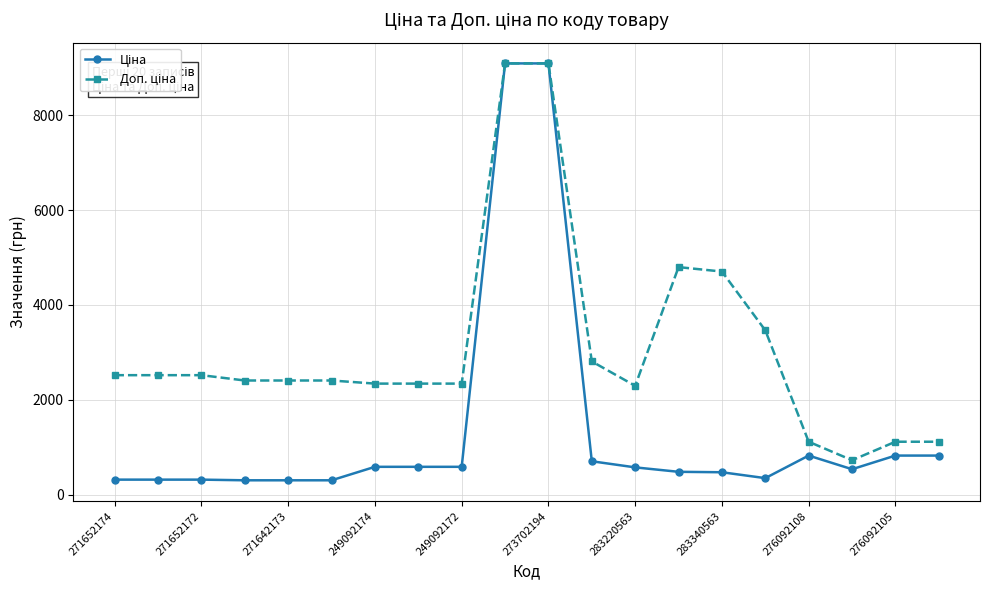

What is the maximum value shown in the chart?

9092.0